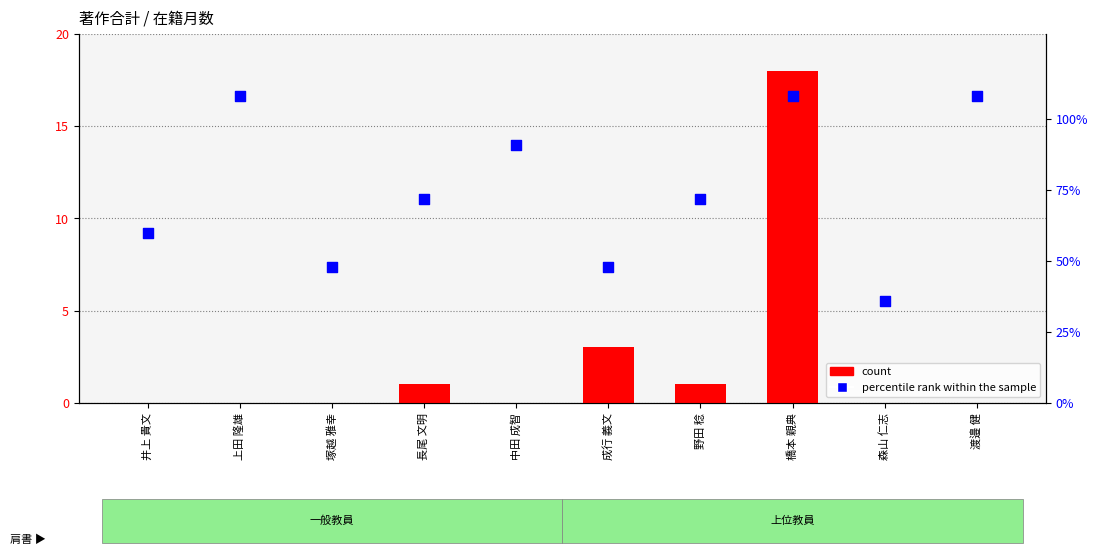

Which series has the largest total across all categories?

percentile rank within the sample